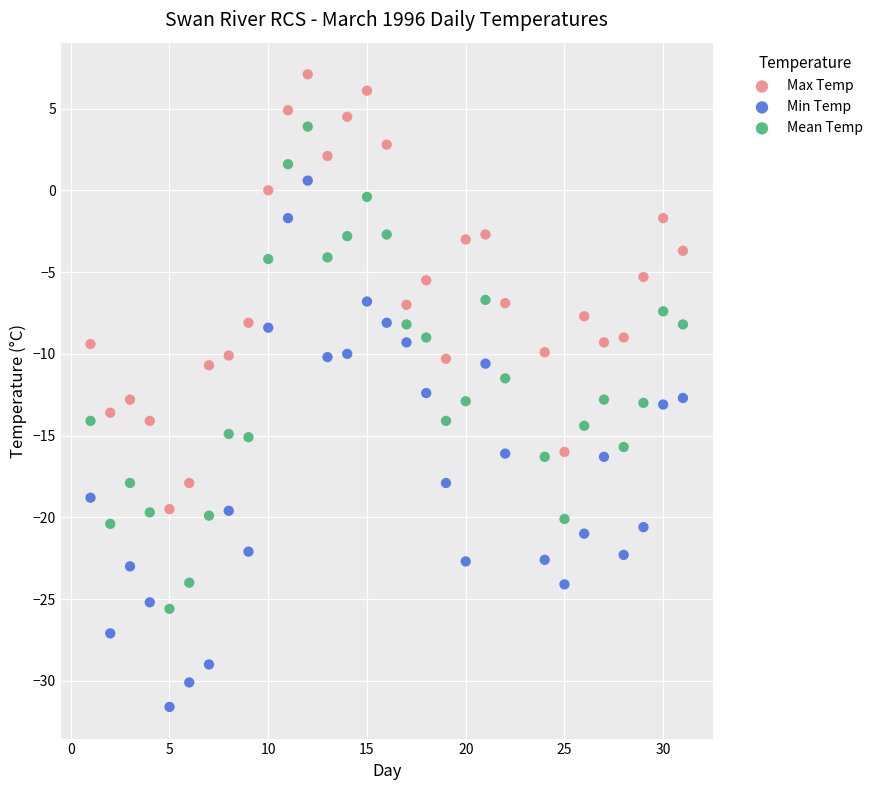

Which series has the largest Y range (max minus min)?

Min Temp